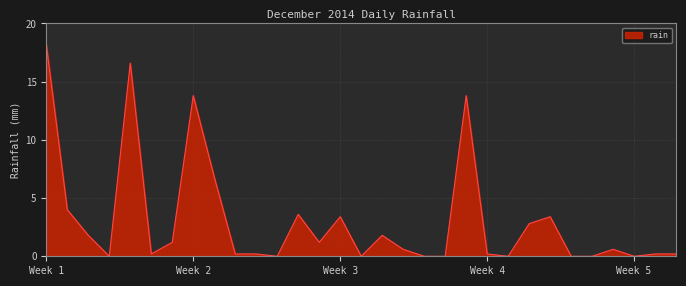

What is the difference between the maximum and minimum values?

18.2